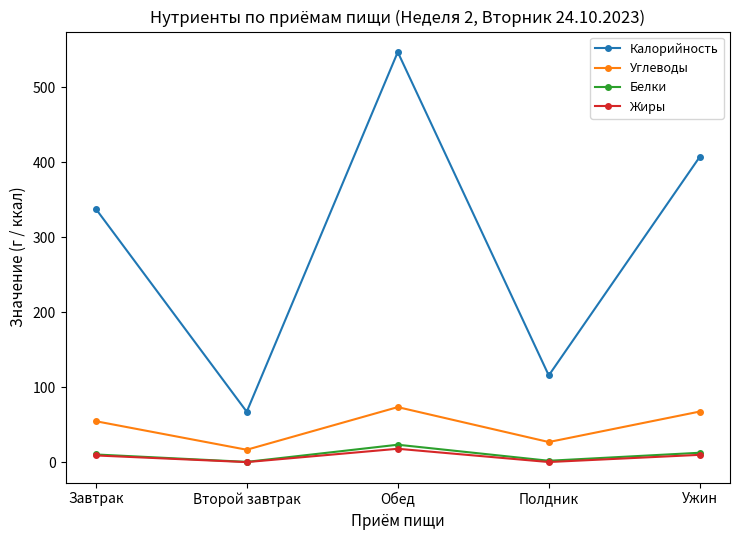

List the labels in order of Калорийность value, smallest first.

Второй завтрак, Полдник, Завтрак, Ужин, Обед